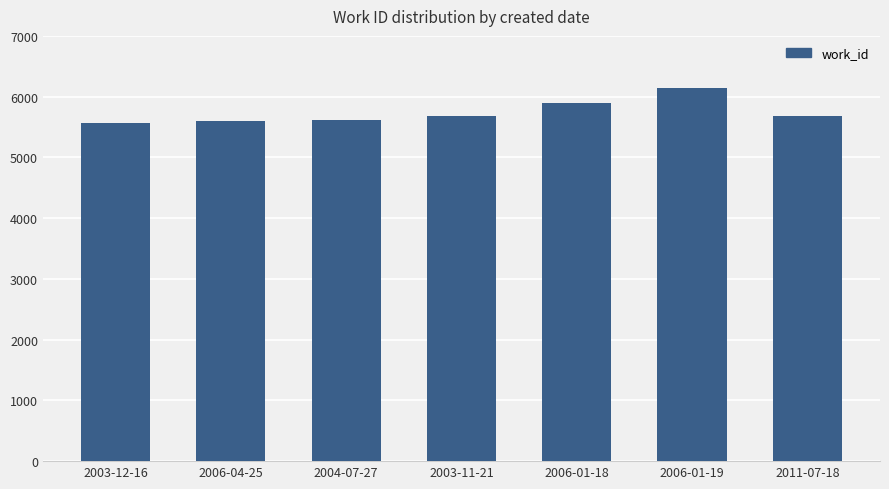

What is the greatest value displayed?

6140